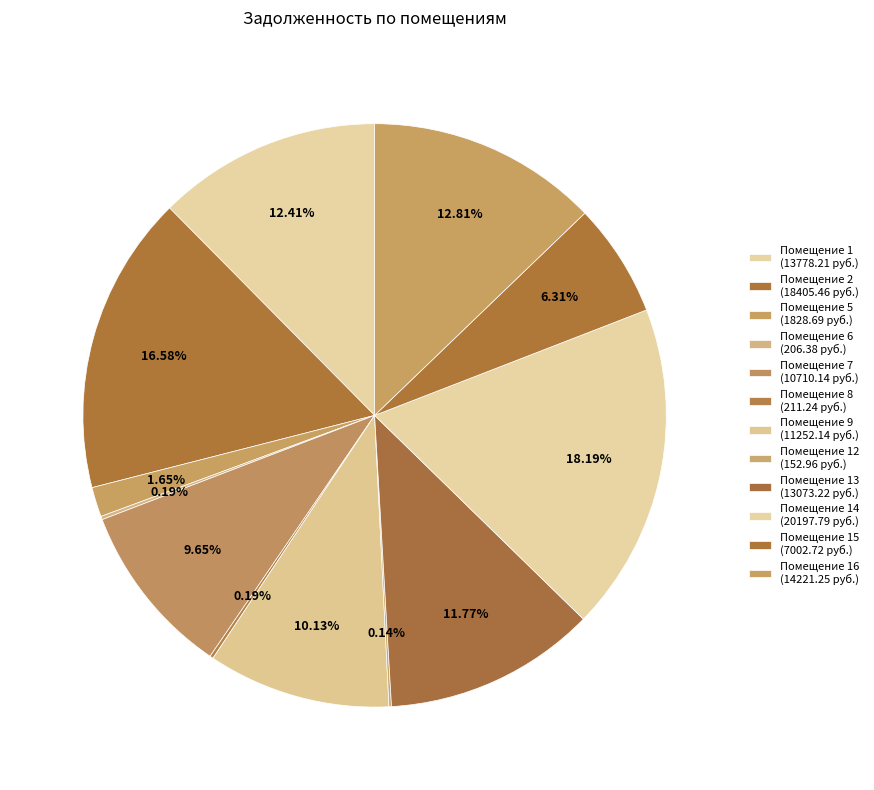

What is the largest slice in the pie chart?

14